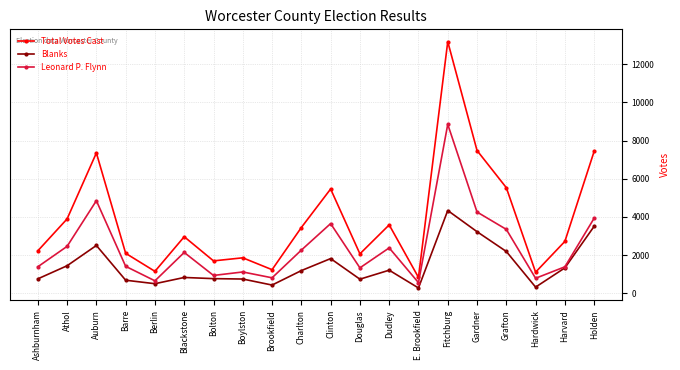

Rank the series by their maximum value, from lowest to highest.

Blanks, Leonard P. Flynn, Total Votes Cast